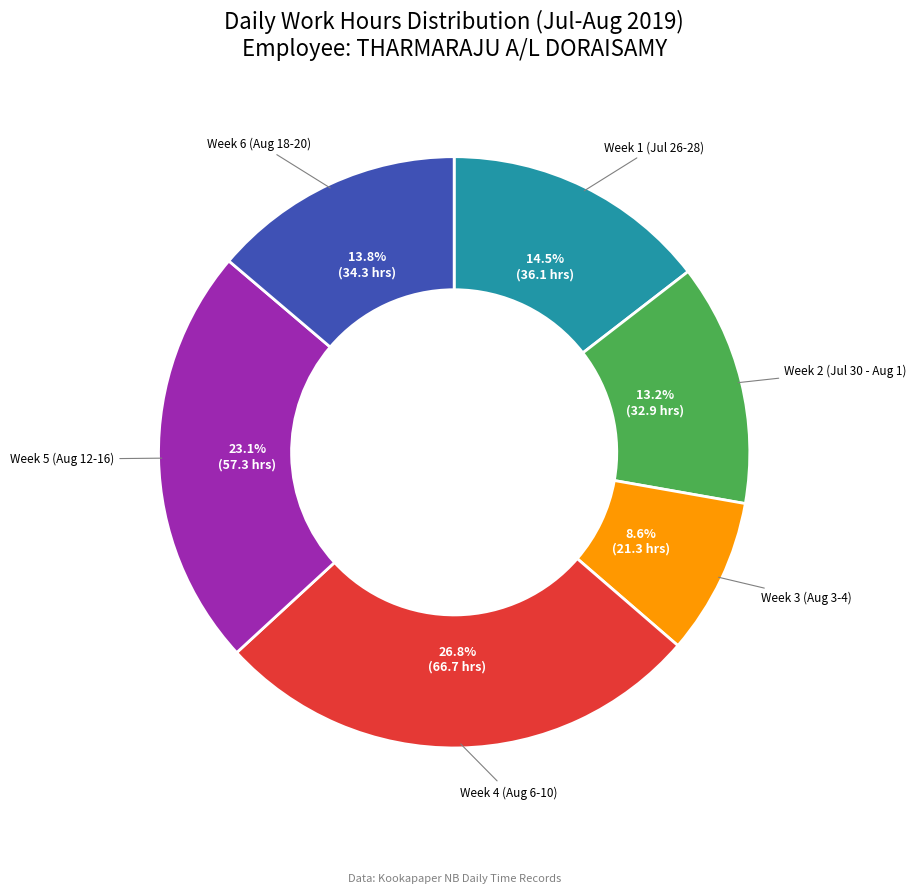

To the nearest percent, what is the average slice percentage?

17%